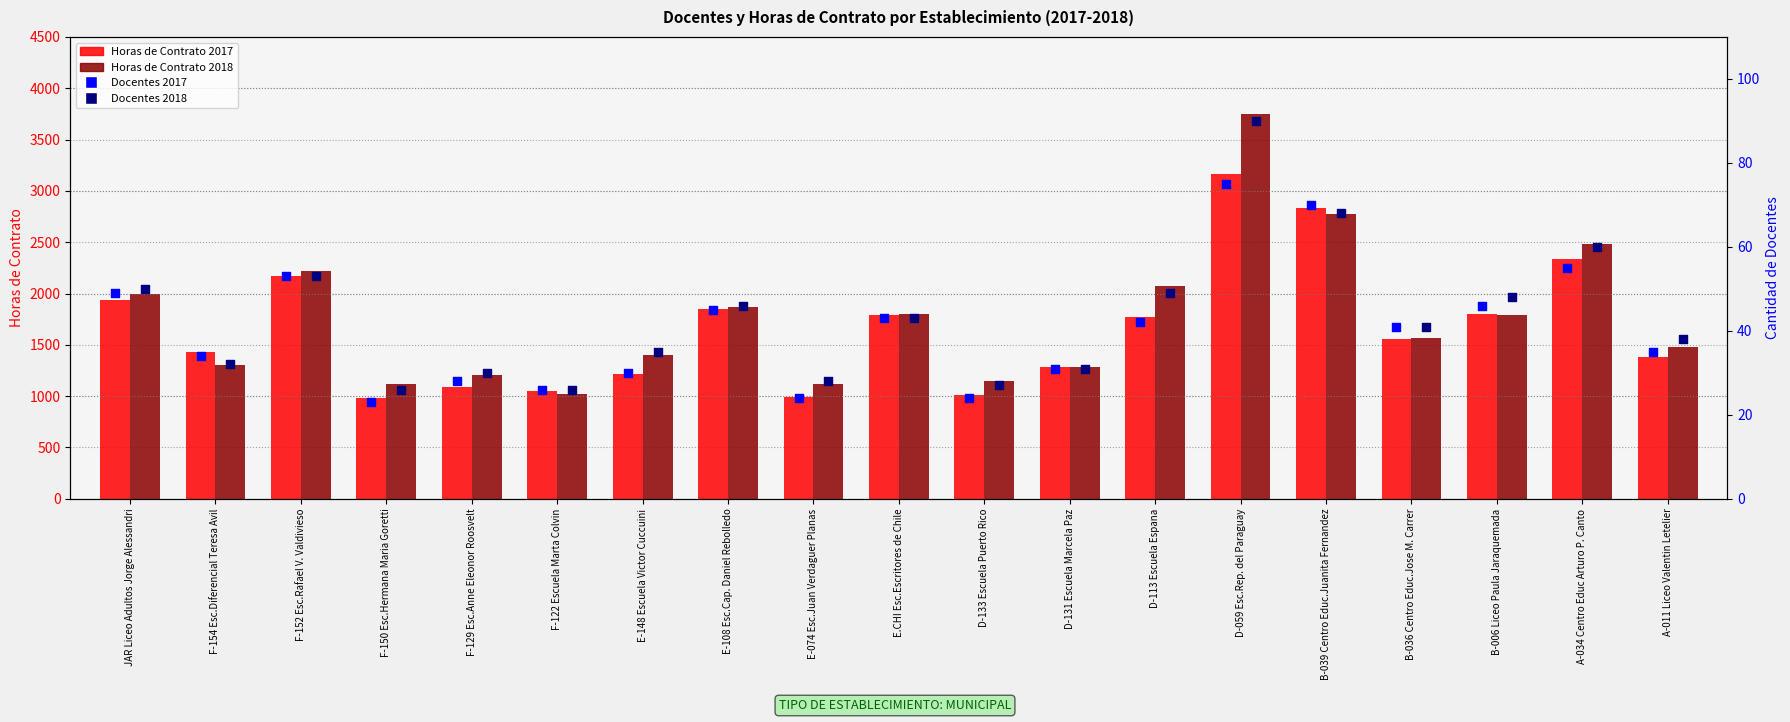

Is the value of Docentes 2018 at JAR Liceo Adultos Jorge Alessandri greater than the value of Docentes 2017 at F-154 Esc.Diferencial Teresa Avil?

Yes